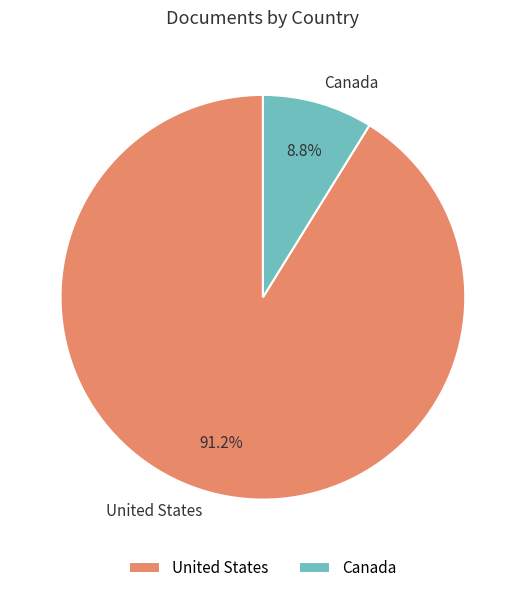

To the nearest percent, what portion does United States represent?

91%